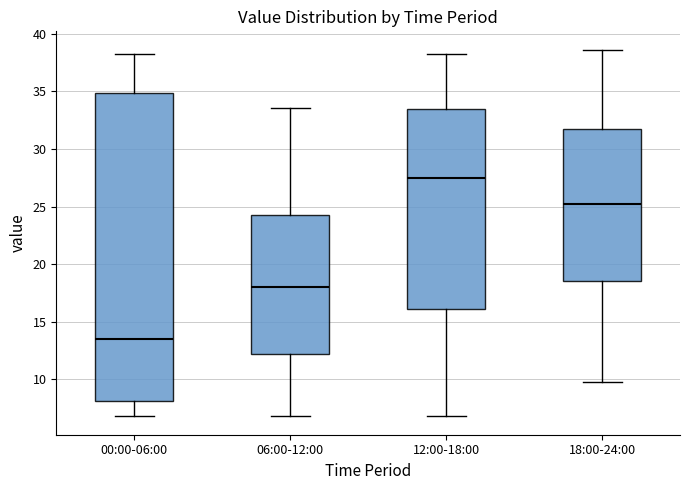

Which box has the highest median line?

12:00-18:00